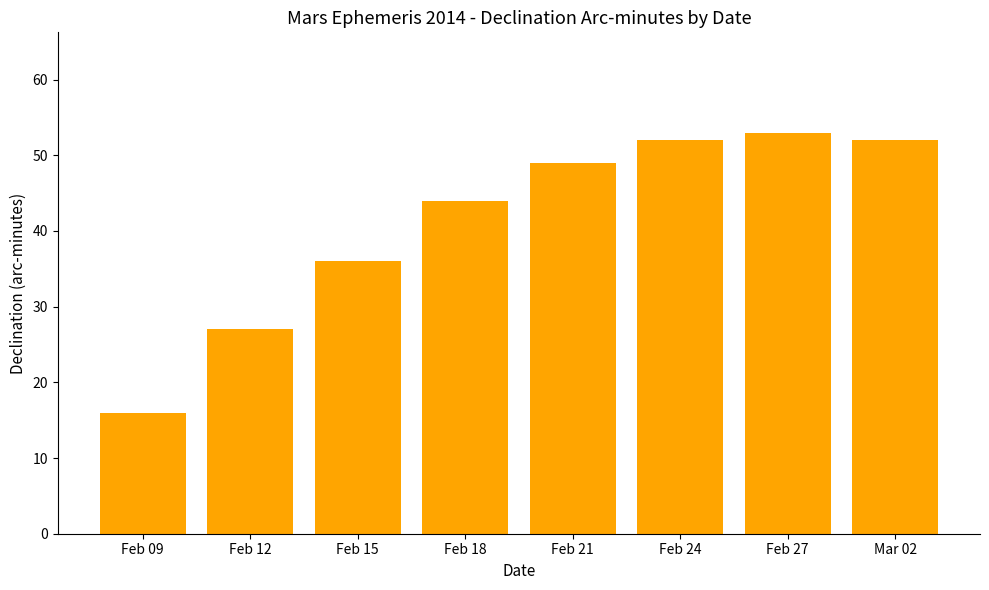

What is the sum of all values?

329